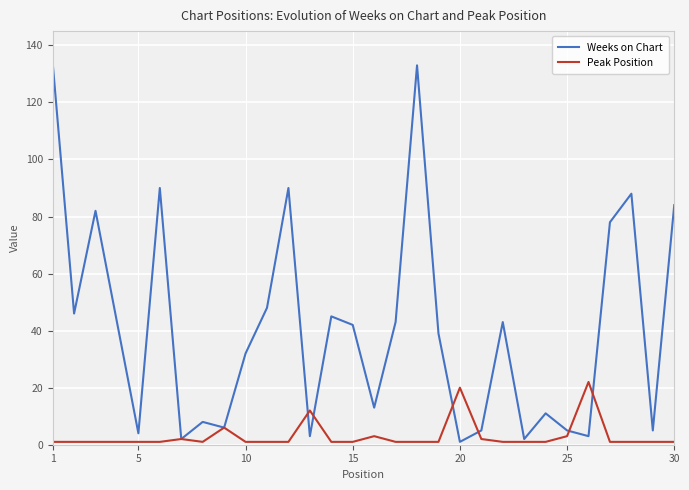

In Weeks on Chart, how many points are lower than both neighbors (excluding endpoints)?

10